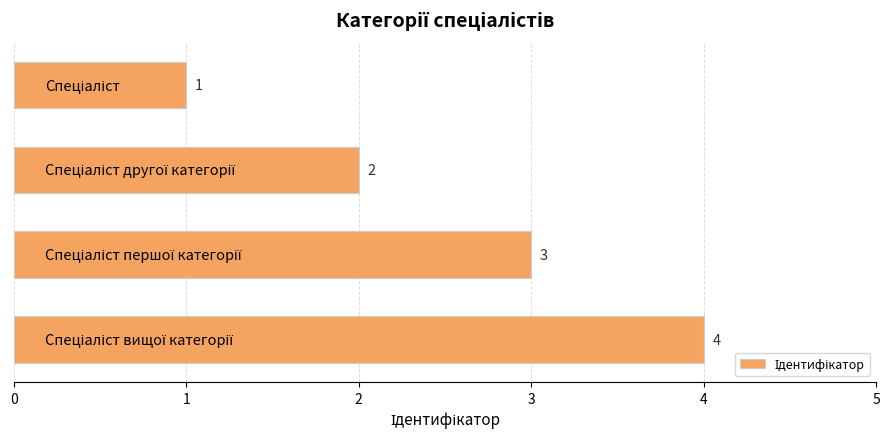

What is the ratio of the value at 1.0 to the value at 0.0?

2.0